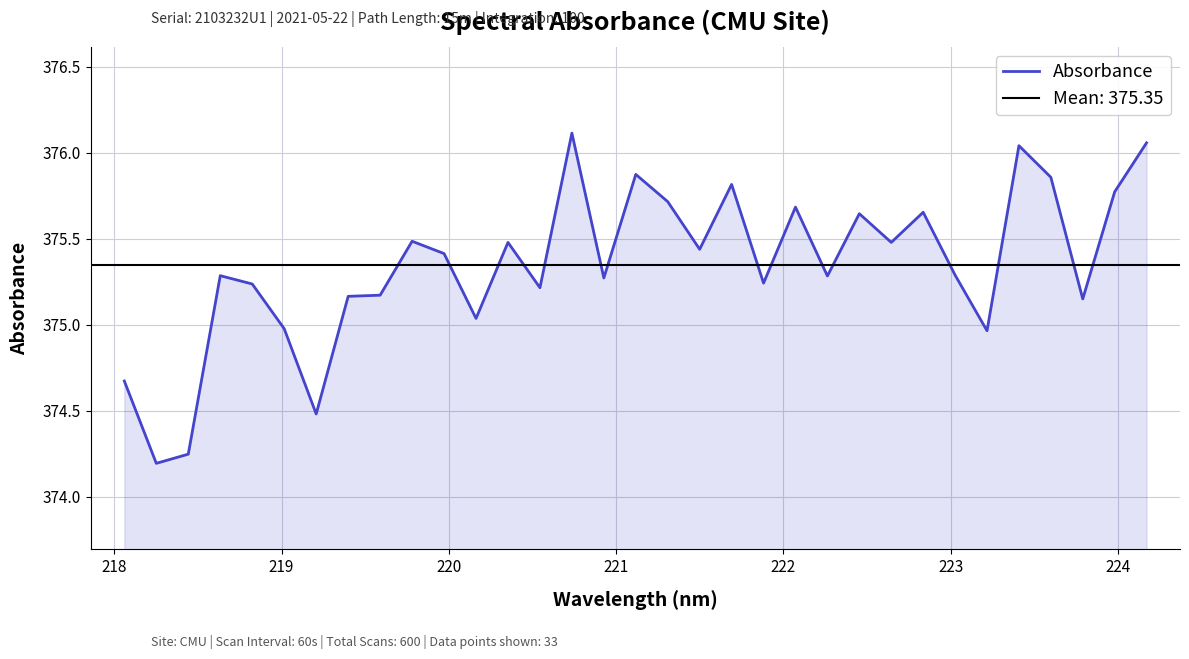

True or false: the data shows 144.7 at 23.

False